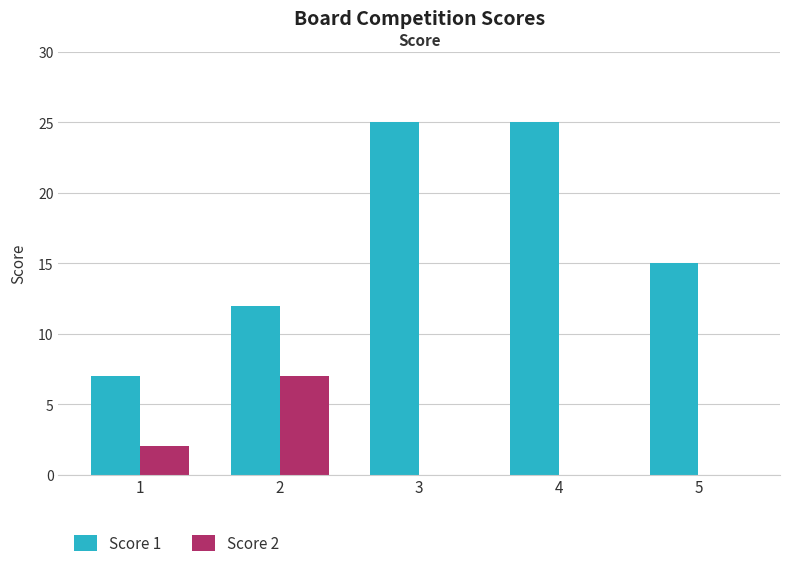

What is the greatest value displayed?

25